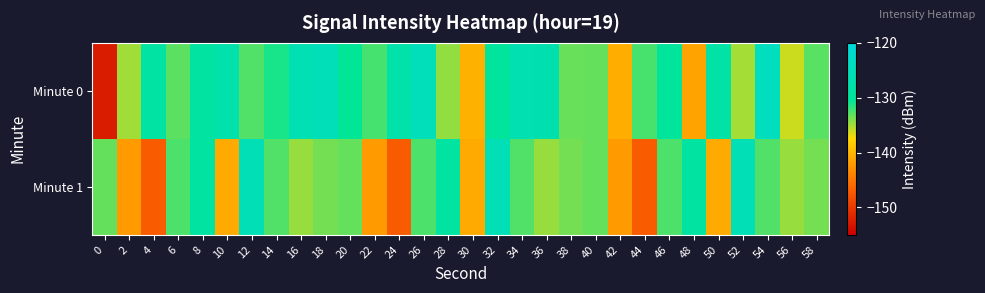

At which category is the sum across all series the highest?

32